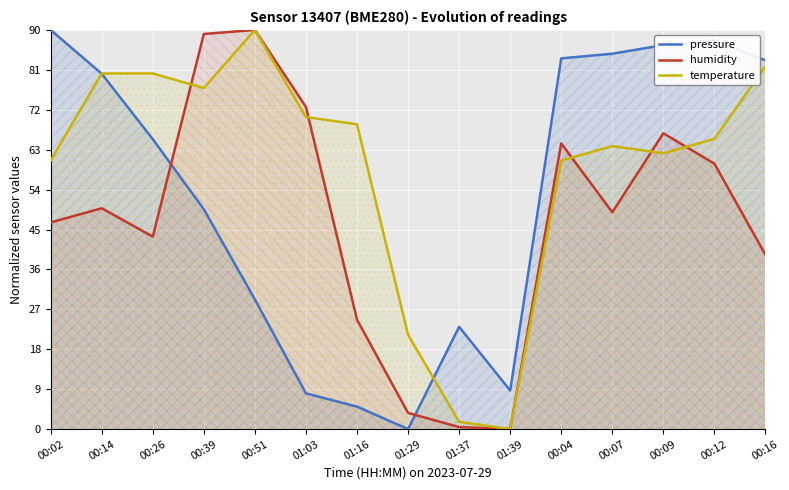

What are all the series names shown in the legend?

pressure, humidity, temperature